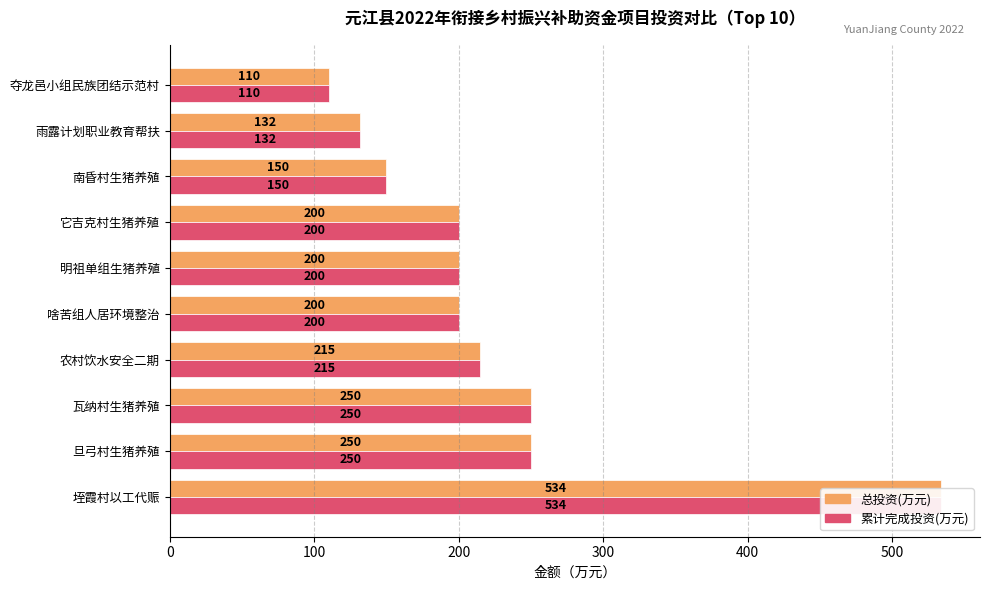

How many bars are there in total?

20